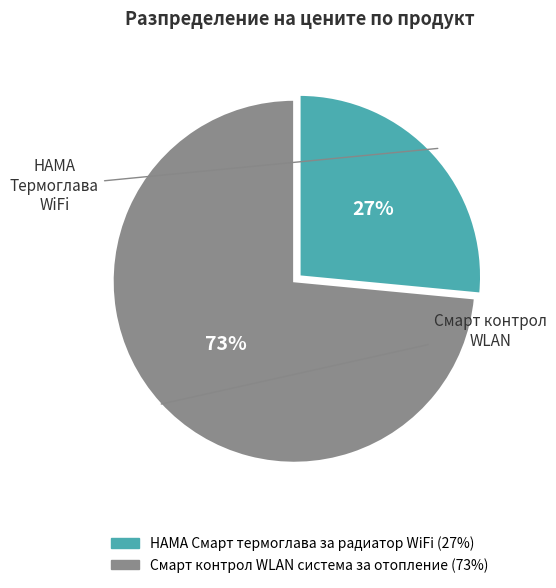

What is the smallest slice in the pie chart?

HAMA Смарт термоглава за радиатор WiFi